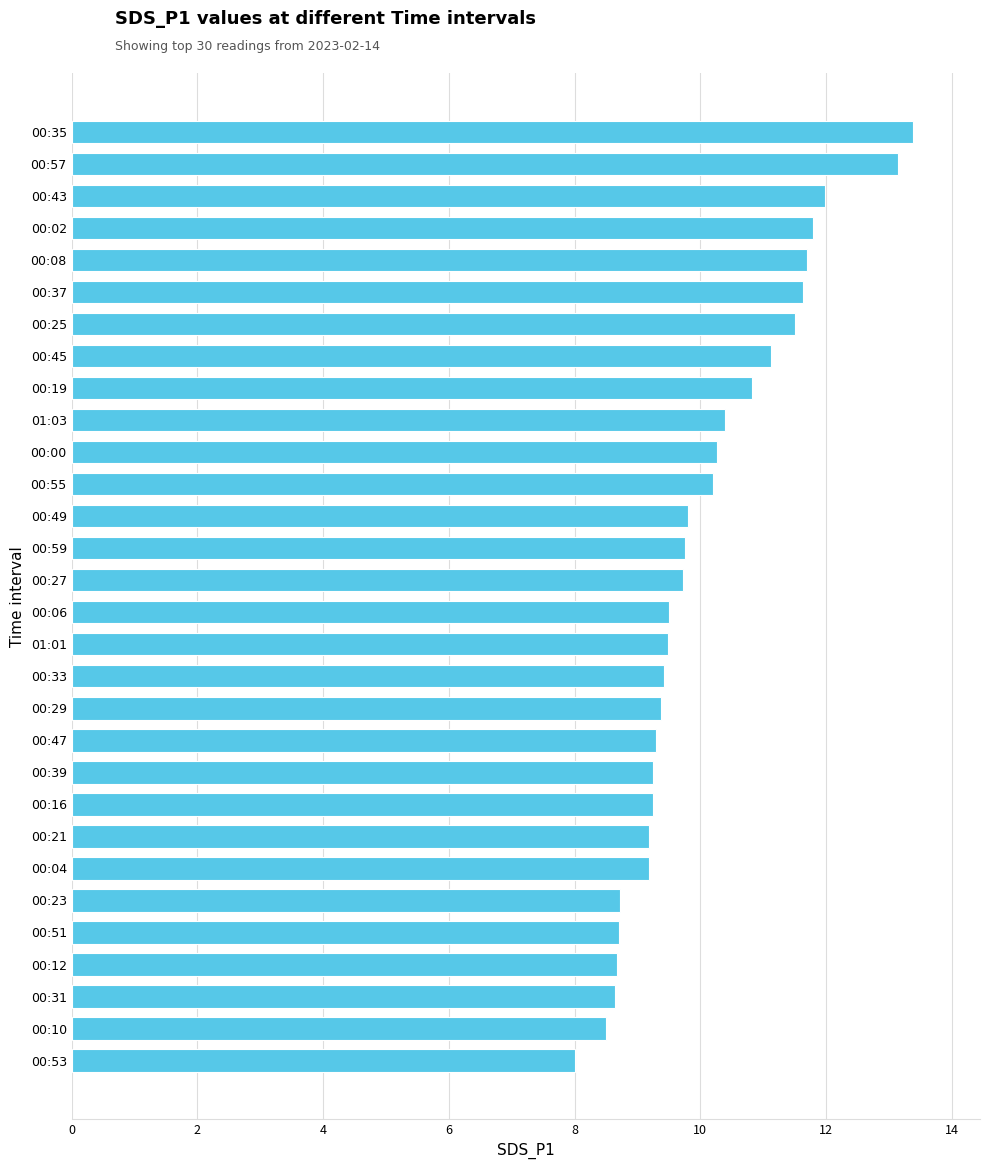

Is it true that the value at 00:12 is 8.7?

True